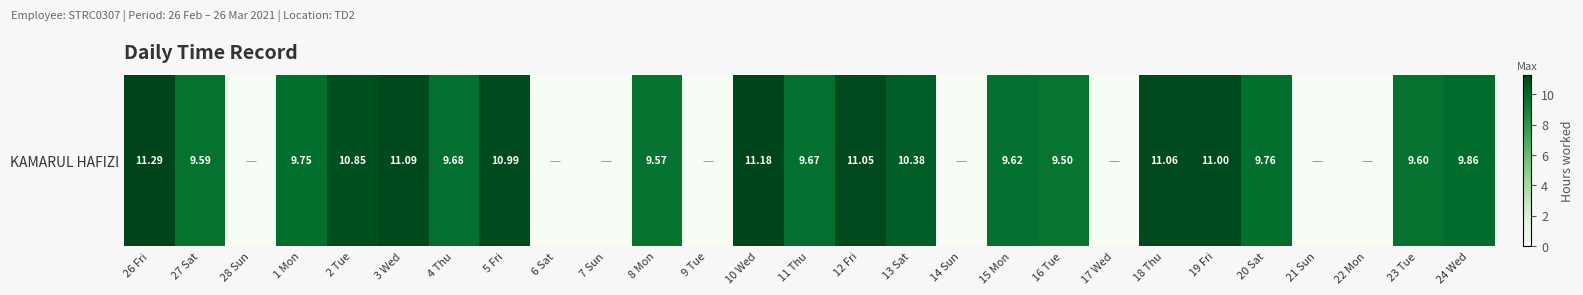

Between 20 Sat and 13 Sat, which is larger?

13 Sat